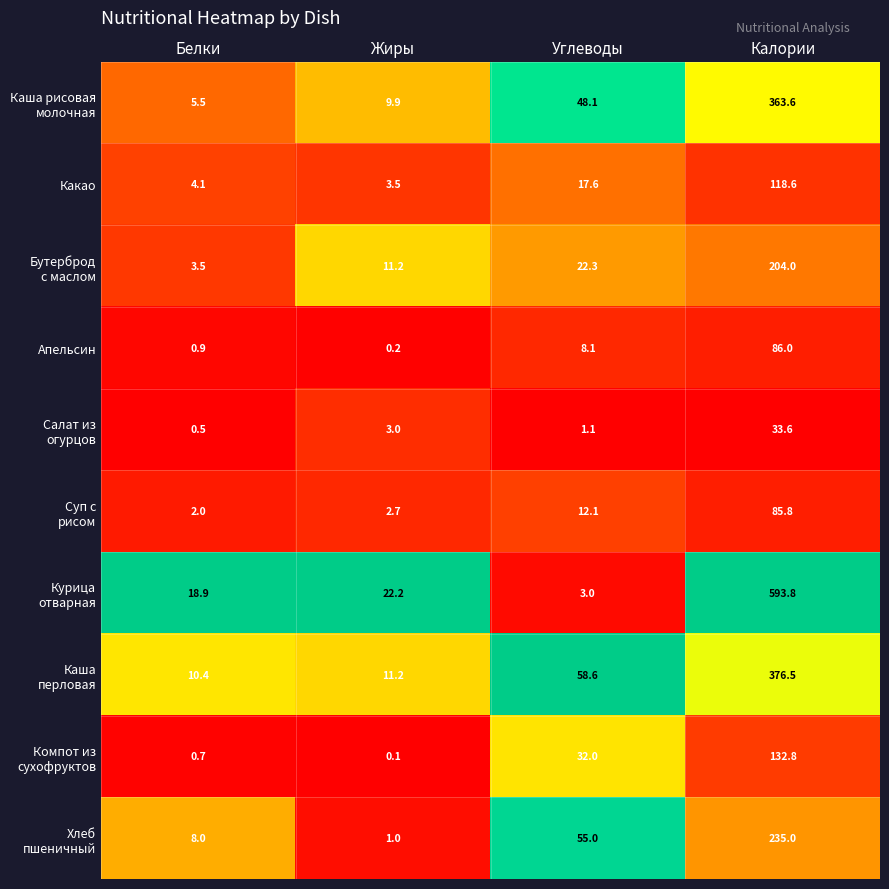

At which category does the chart reach its minimum across all series?

Жиры